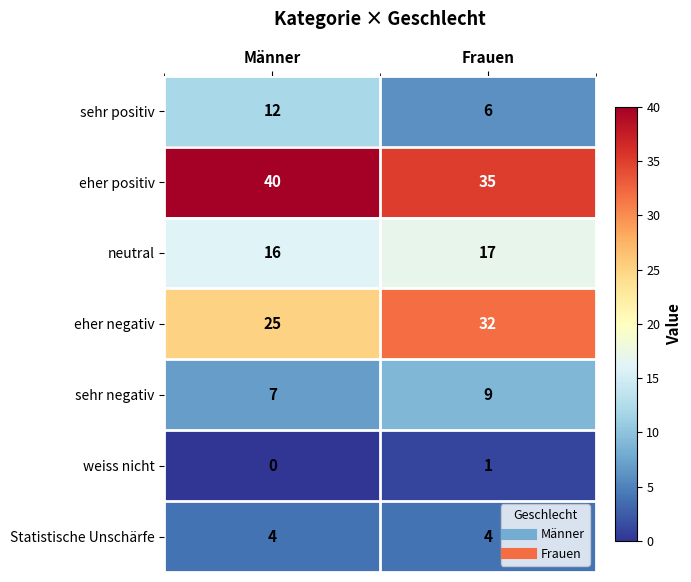

What is the approximate value of eher positiv at Frauen?

35